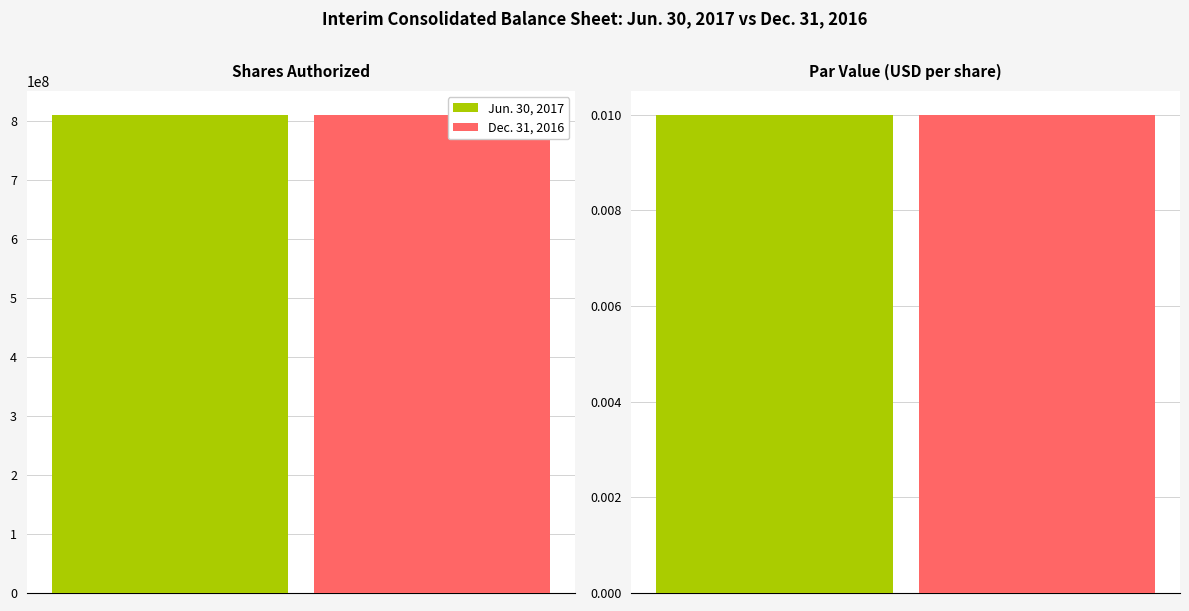

Reading left to right, transcribe all the data shown in this chart.

Jun. 30, 2017: Common stock, shares authorized (in shares)=810000000.0	Common stock, par value (USD per share)=0.0
Dec. 31, 2016: Common stock, shares authorized (in shares)=810000000.0	Common stock, par value (USD per share)=0.0